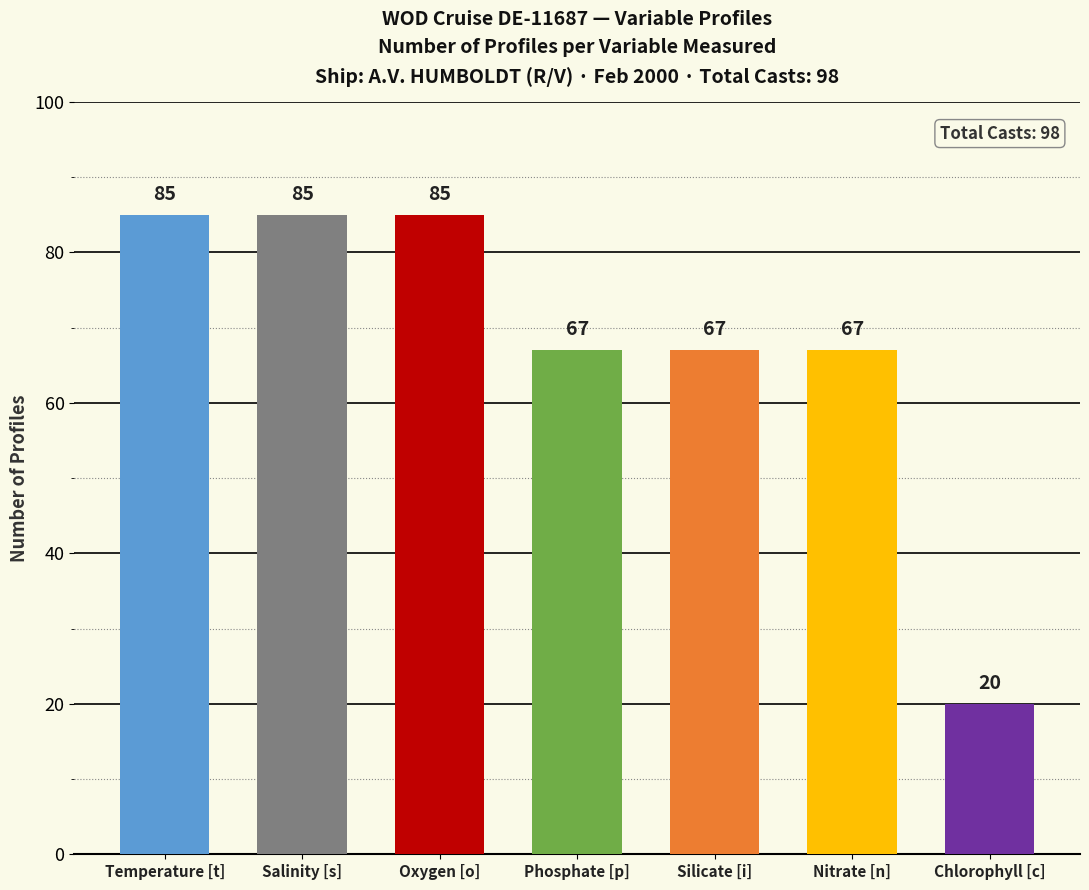

Is it true that the value at Phosphate [p] is 67?

True